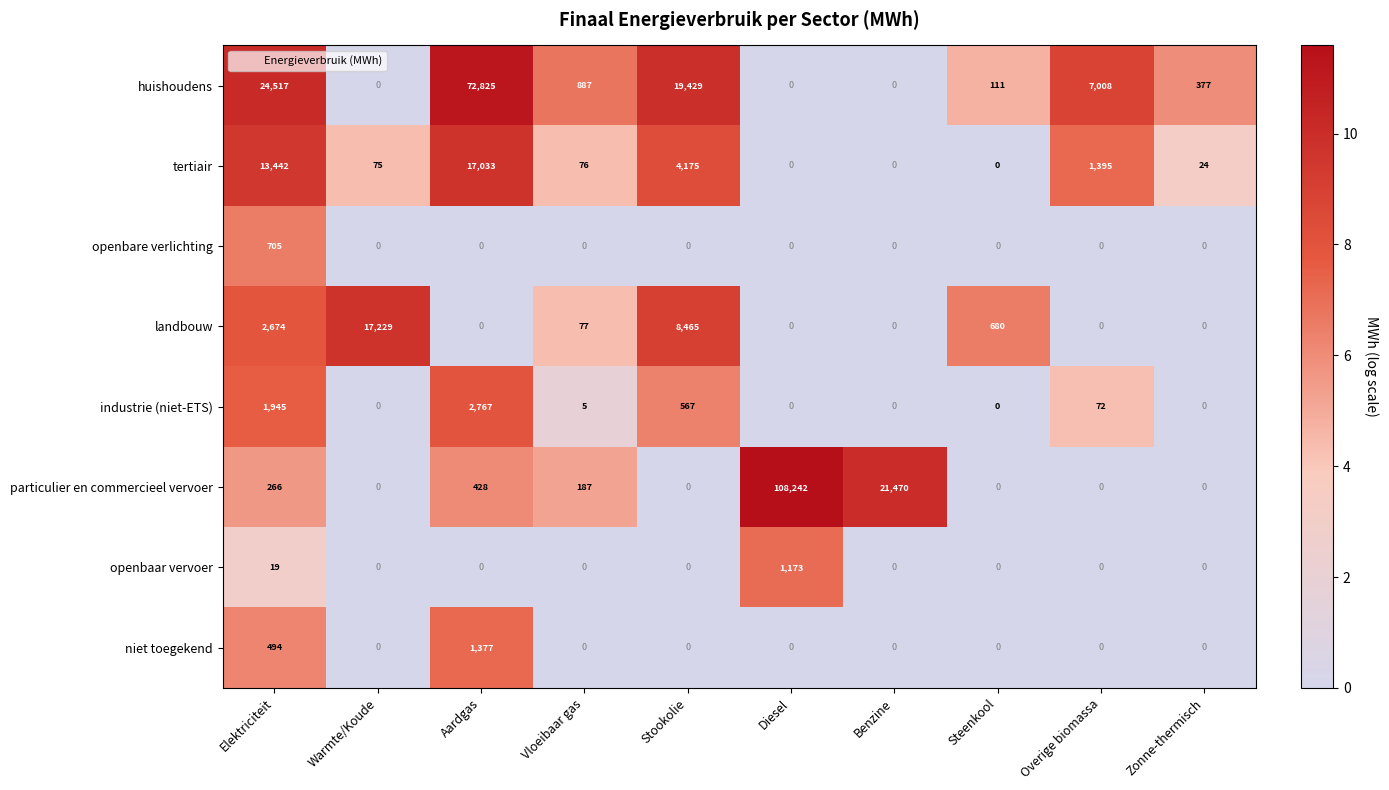

At which category is the sum across all series the highest?

Diesel